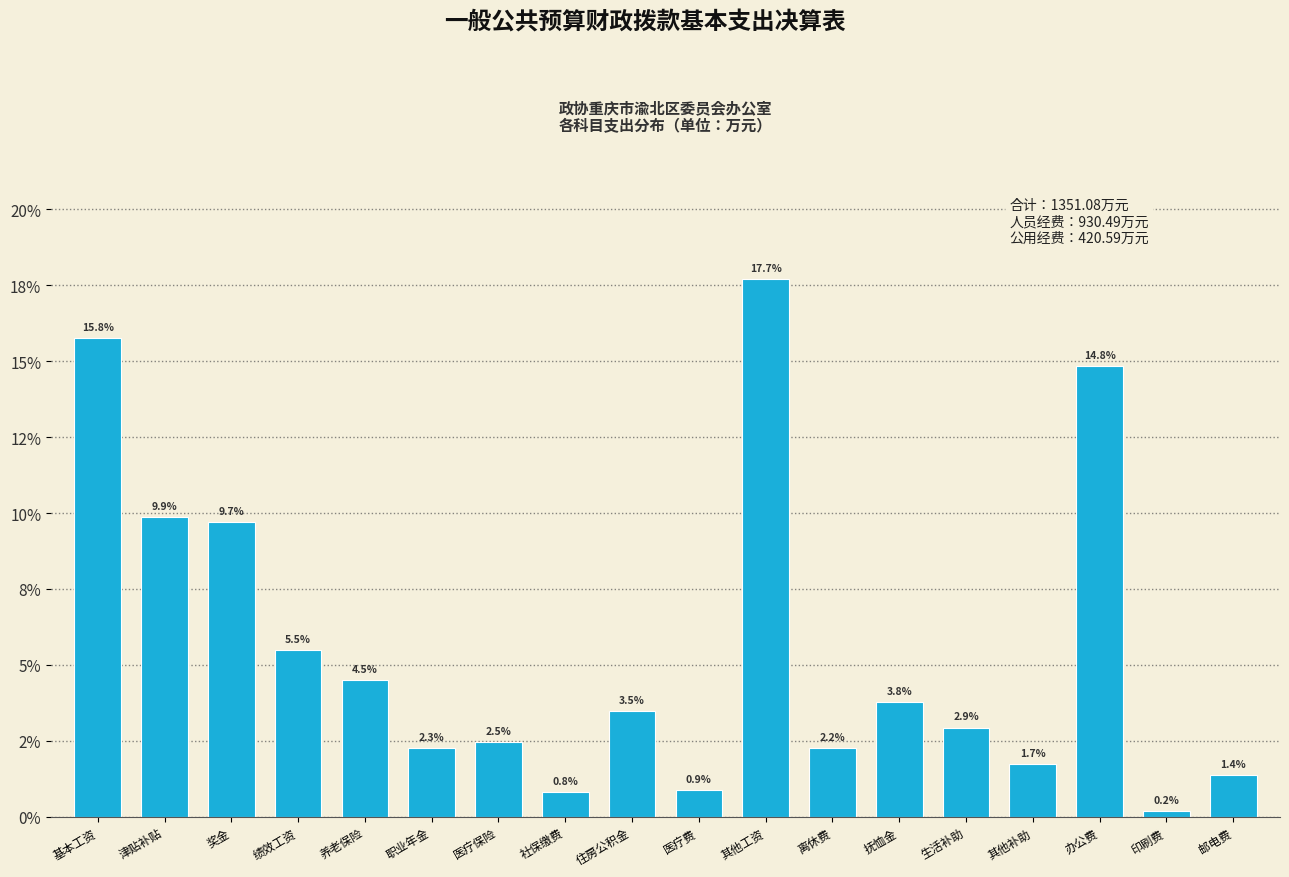

Are the bars horizontal?

No